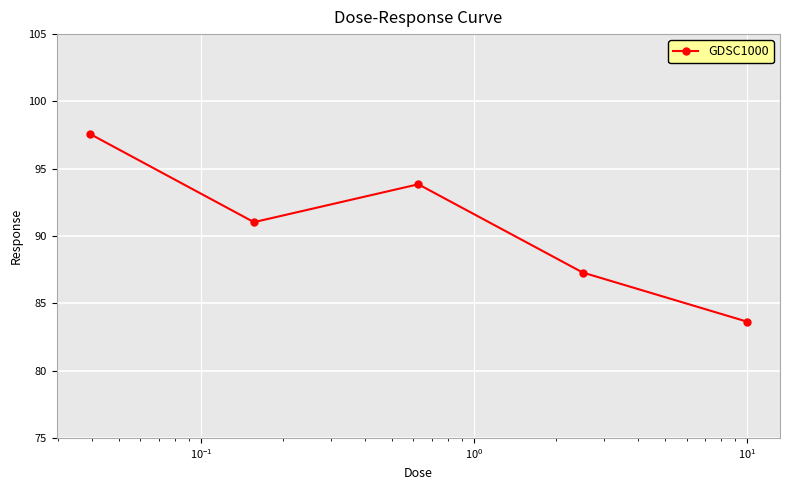

How many interior local valleys (lower than both neighbors) does the data have?

1